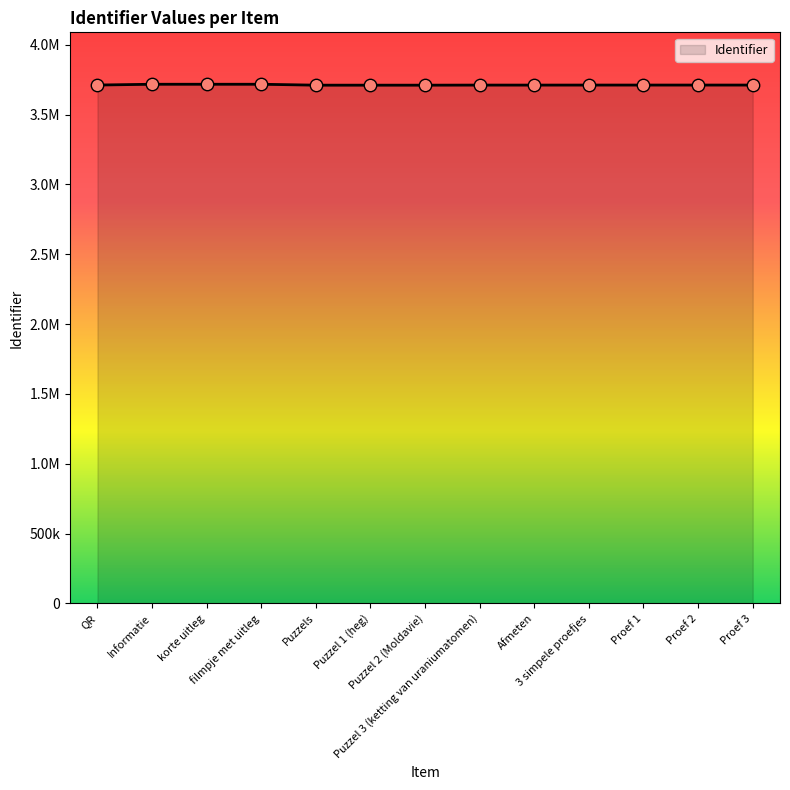

Is this an area chart (filled region under the line)?

Yes